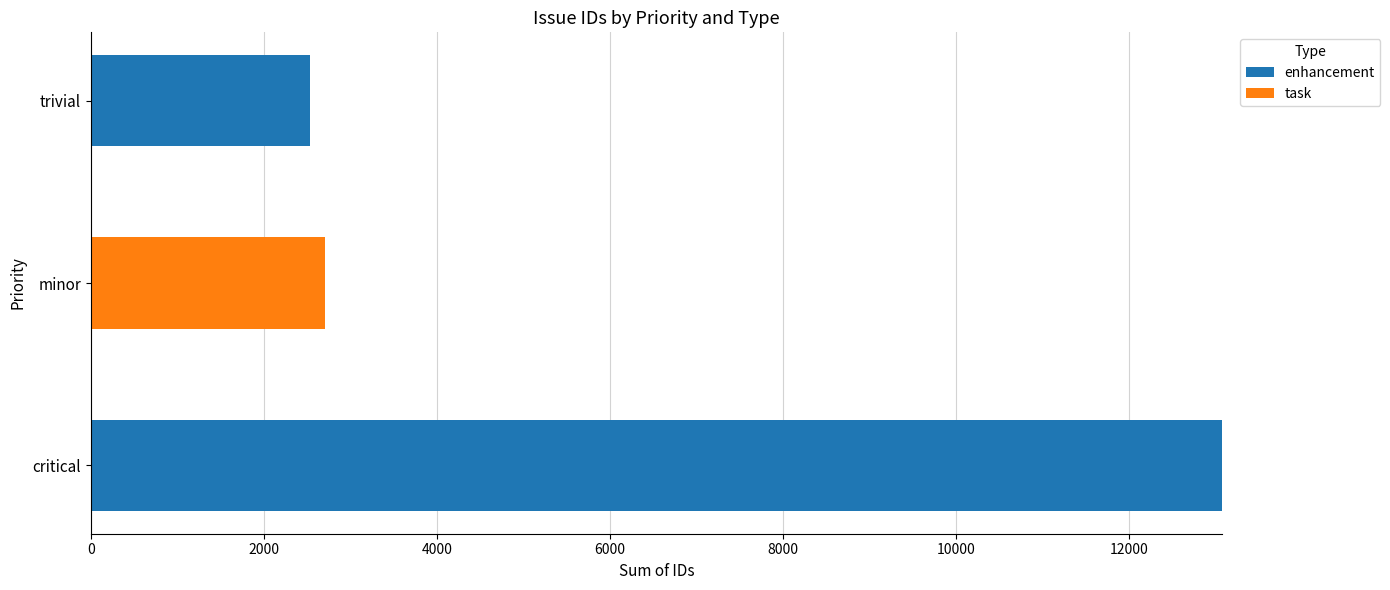

What is the maximum value for enhancement?

13077